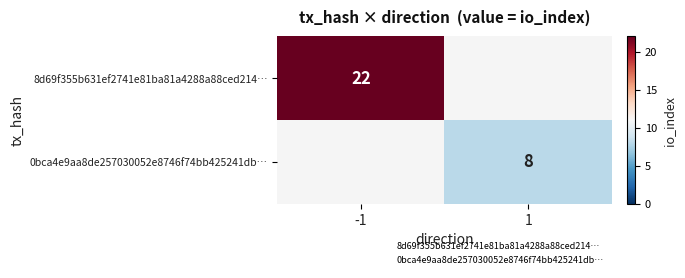

Which series changed the most between -1 and 1?

8d69f355b631ef2741e81ba81a4288a88ced214…